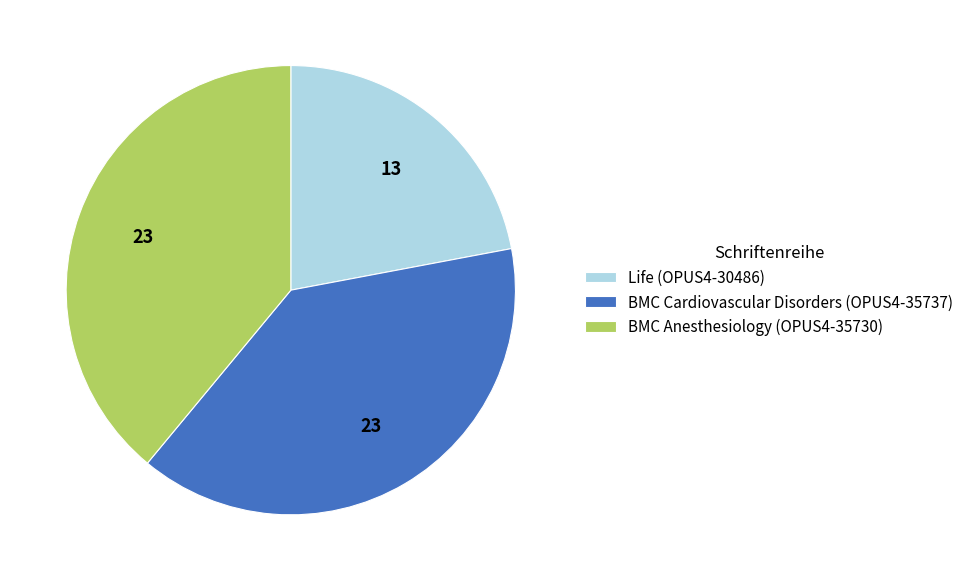

Which slice is the smallest?

Life (OPUS4-30486)